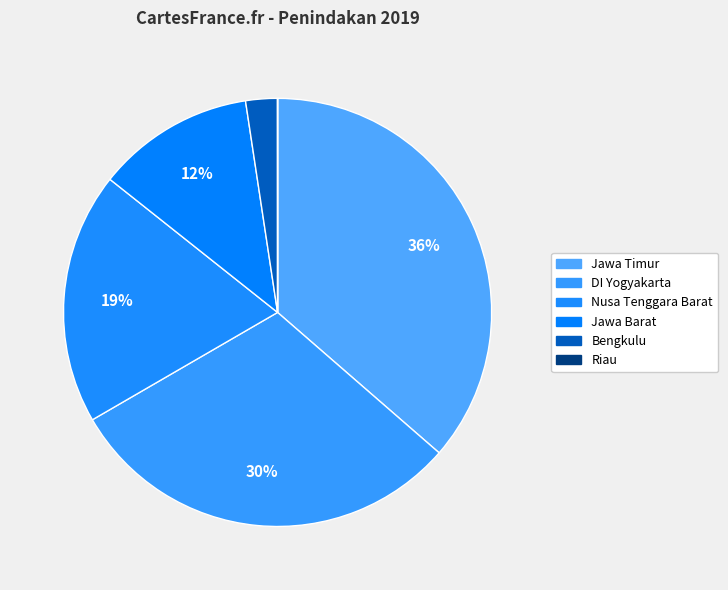

What is the total percentage of Riau and DI Yogyakarta?

30.3%